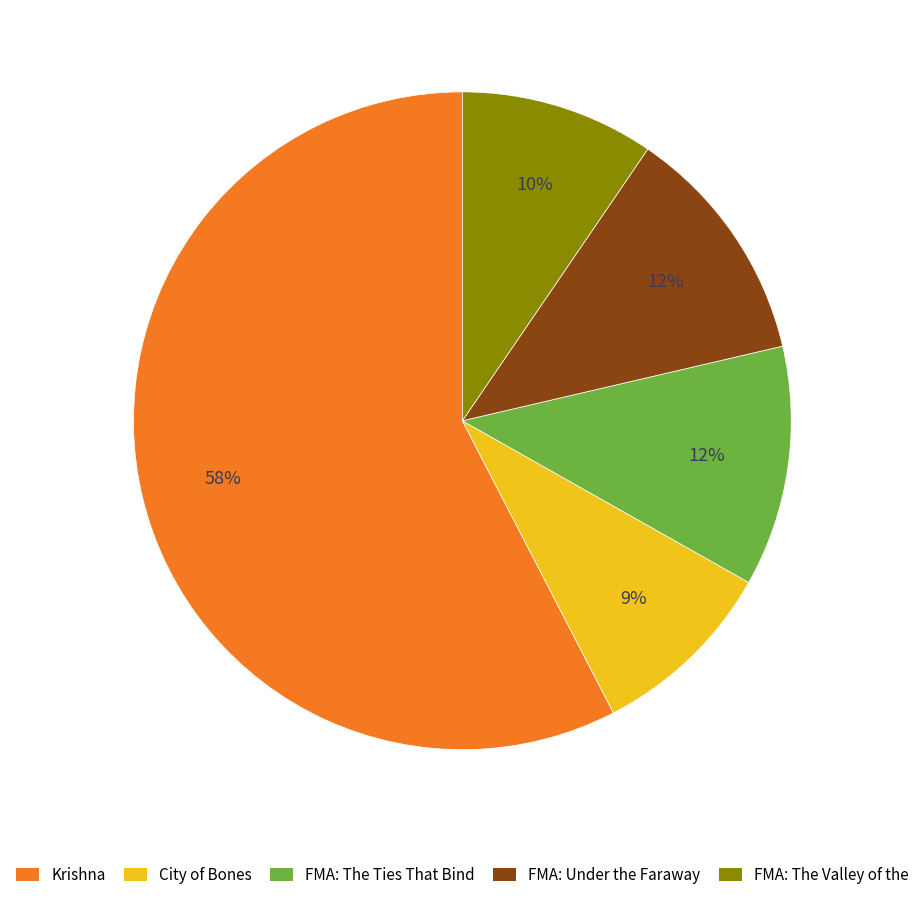

Is it true that FMA: The Ties That Bind is 26% of the pie?

False